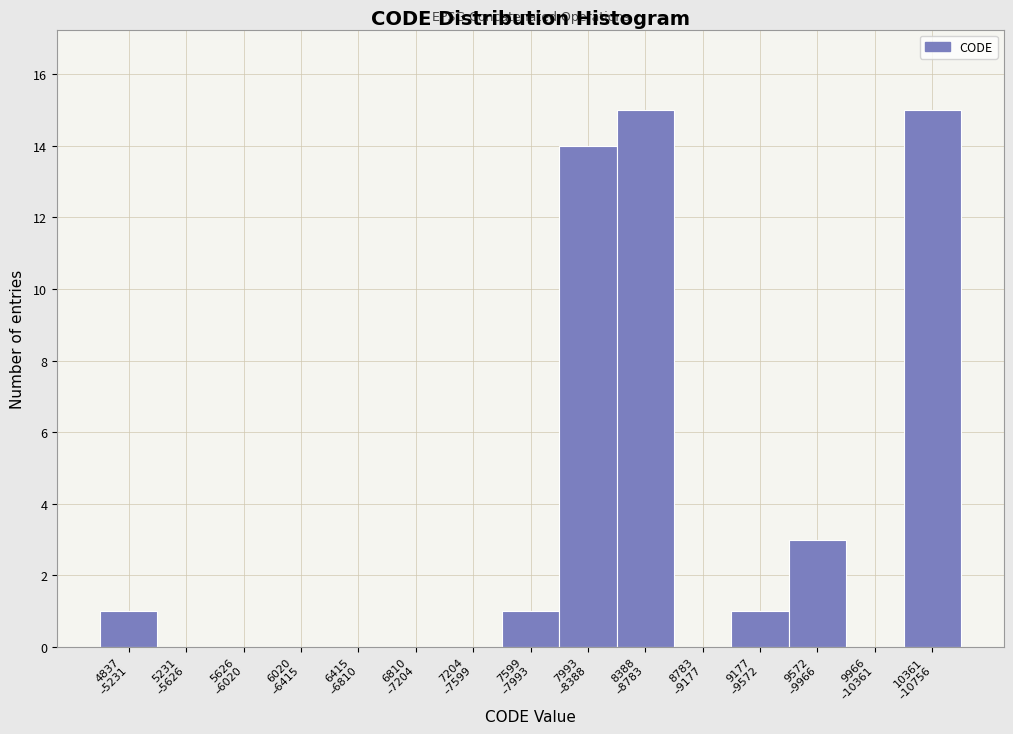

What is the sum of all values?

50